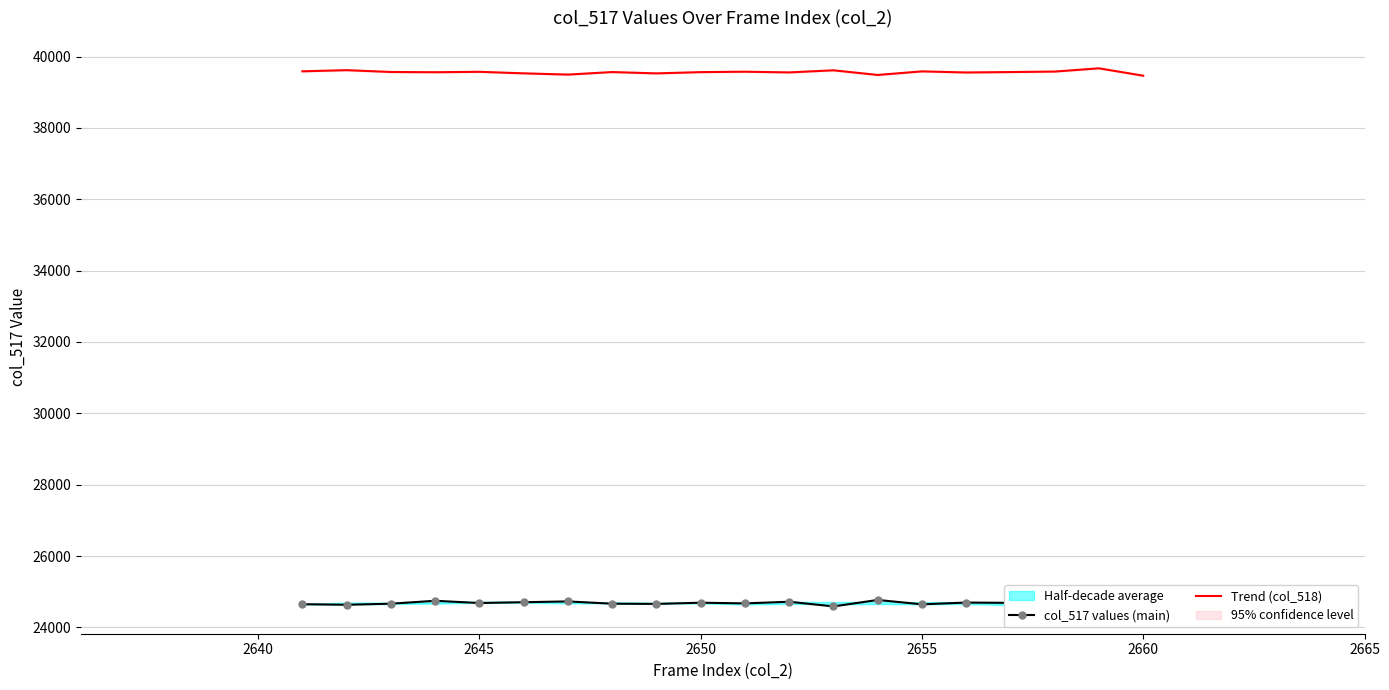

What is the highest value of the Trend (col_518) series?

39670